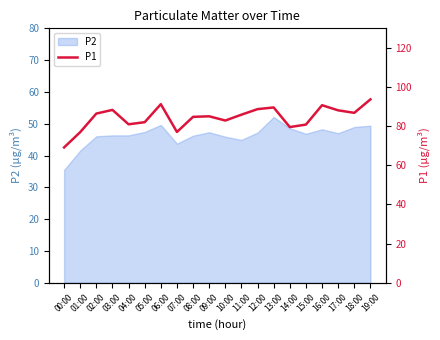

Where is the data nearest to the value 81?

04:00